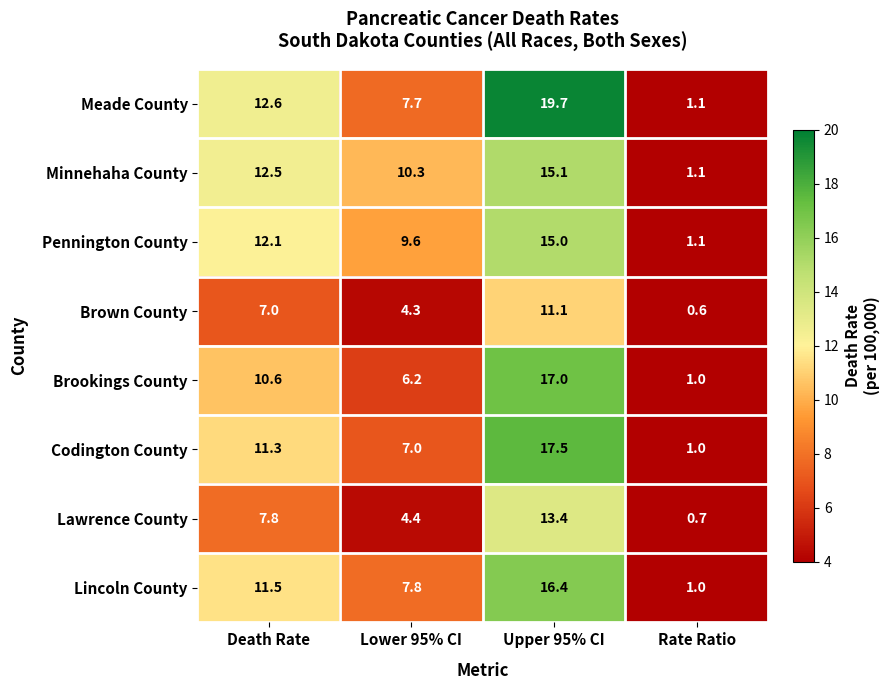

What value does the Lincoln County series have at Death Rate?

11.5